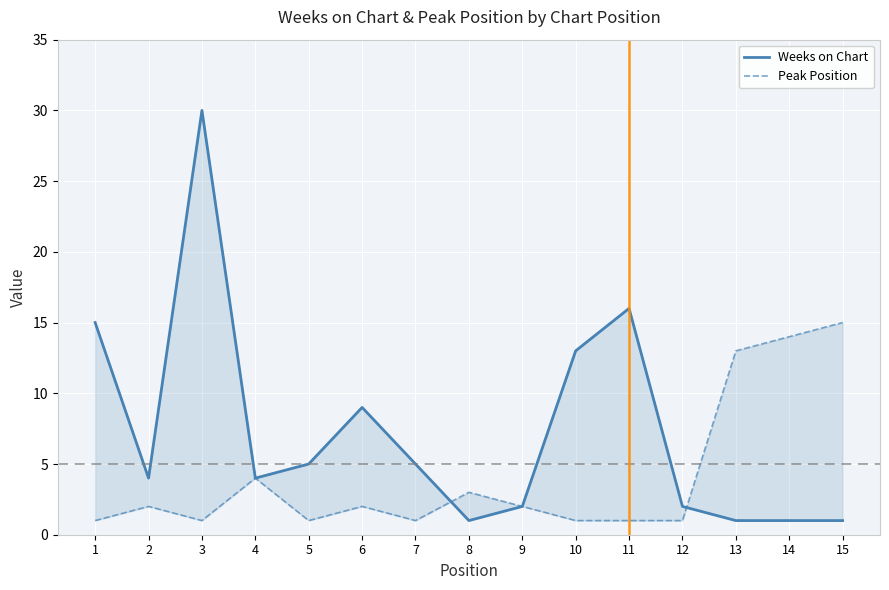

What is the difference between the second highest and minimum values in the Peak Position series?

13